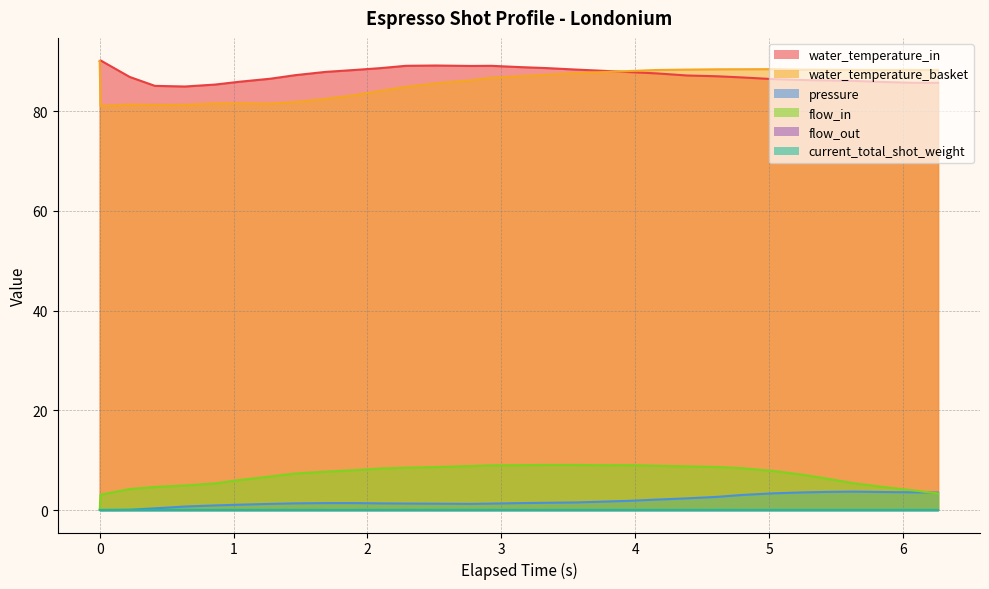

Does the chart display data point markers on the line(s)?

No